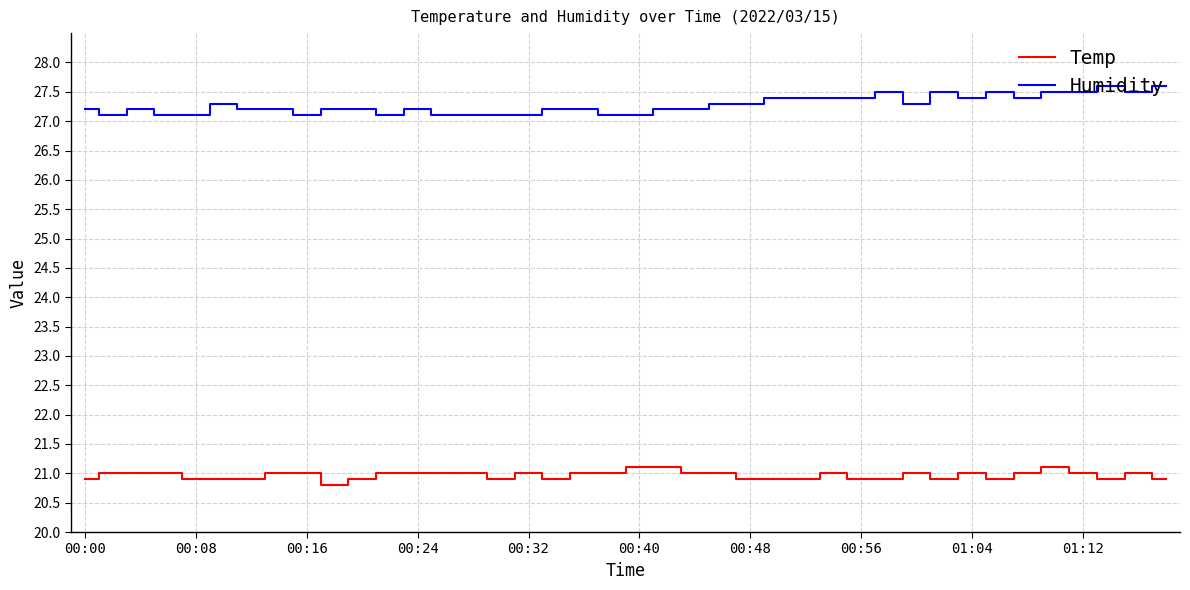

True or false: Temp and Humidity cross at least once.

False